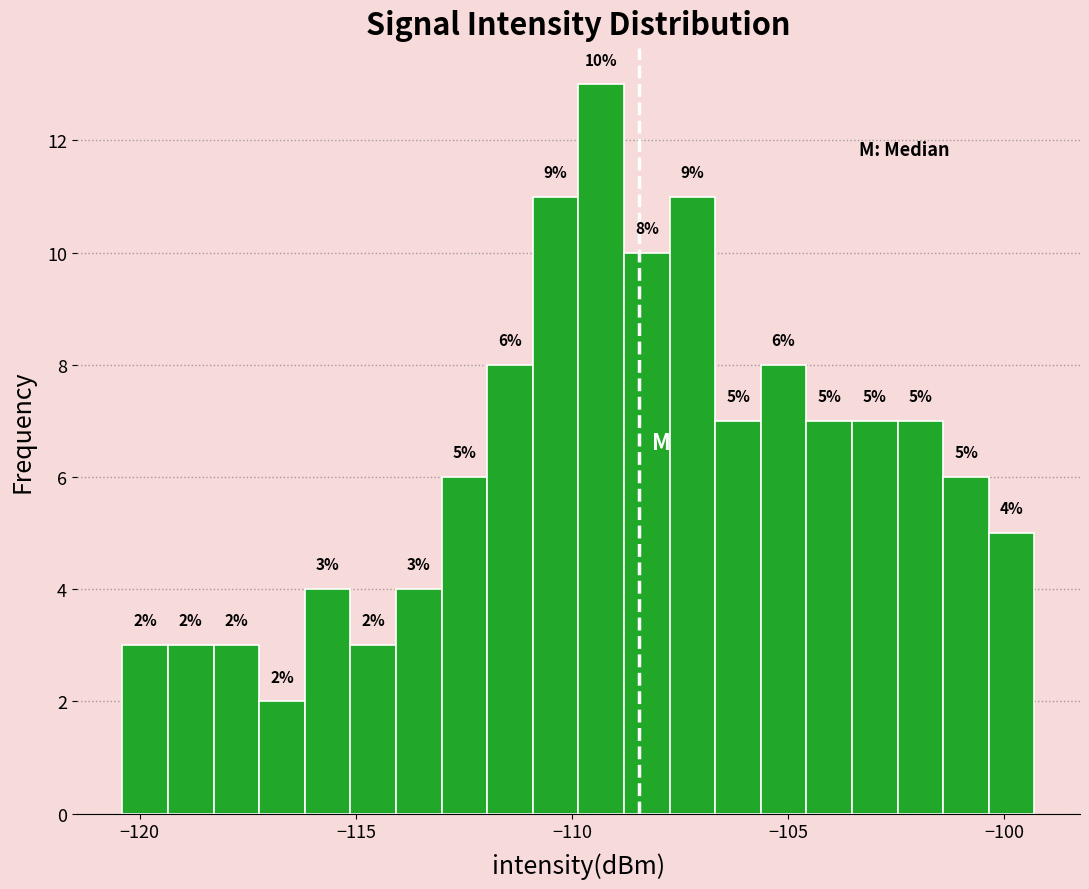

Around what value on the x-axis is the tallest bar? Give the approximate position of its centre, as read against the axis.

-109.5